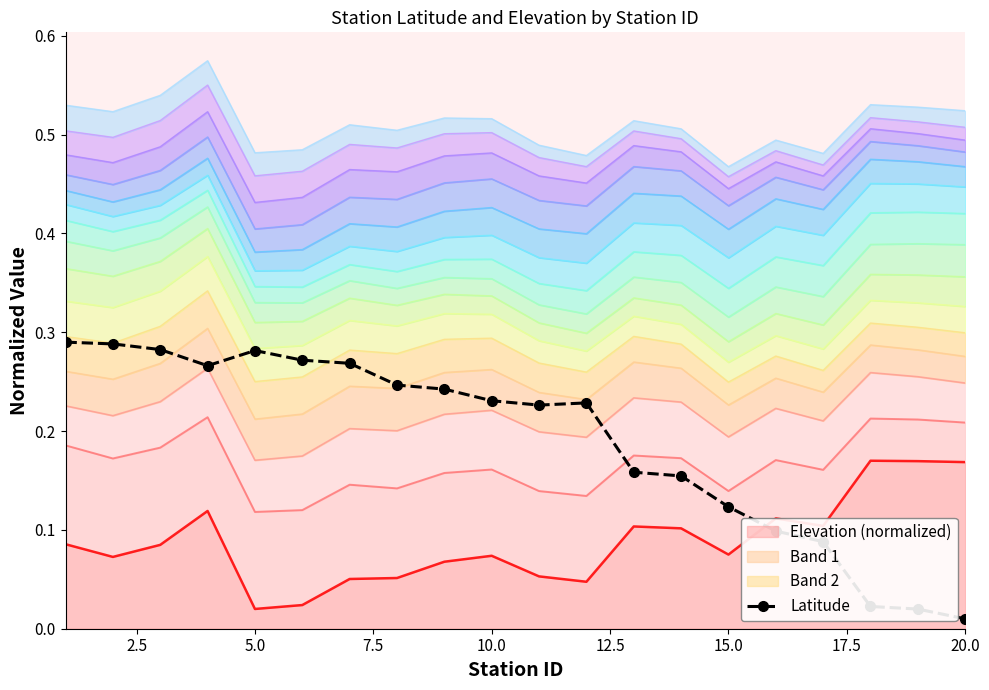

The value at 20.0 is 0.0. True or false?

False